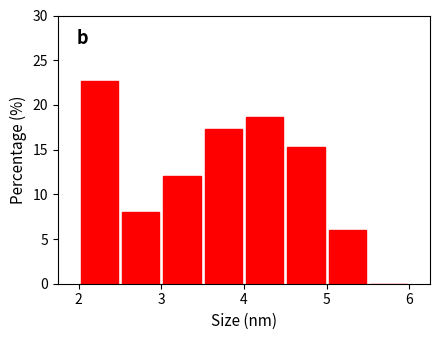

Reading left to right, transcribe this chart: for each bar, give the range it covers on the x-axis and its height. The values are not printed on the chart, so give them approximately, as read against the axis.

2.0 to 2.5: 22.5
2.5 to 3.0: 8.0
3.0 to 3.5: 12.0
3.5 to 4.0: 17.5
4.0 to 4.5: 18.5
4.5 to 5.0: 15.5
5.0 to 5.5: 6.0
5.5 to 6.0: 0